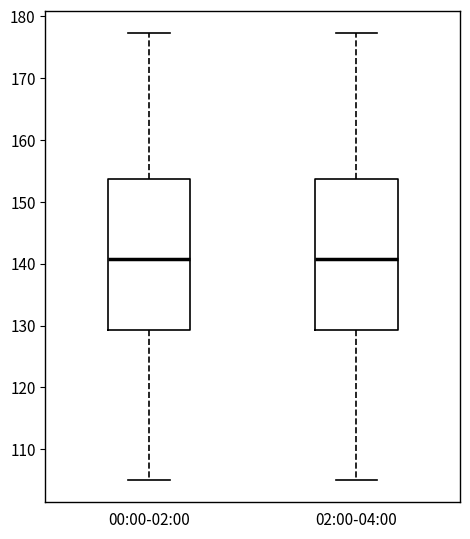

Where does the upper whisker of the box for 00:00-02:00 end on the y-axis? The values are not printed on the chart, so give them approximately, as read against the axis.

177